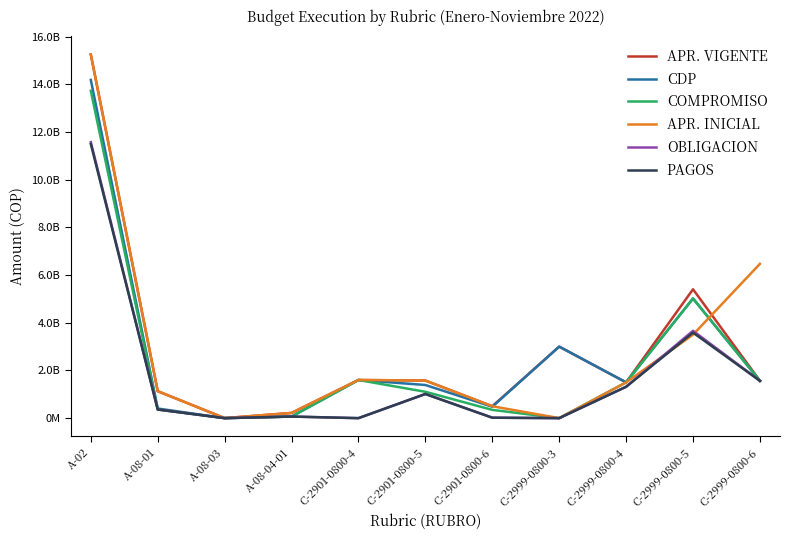

True or false: OBLIGACION has more than 2 interior local peaks.

True